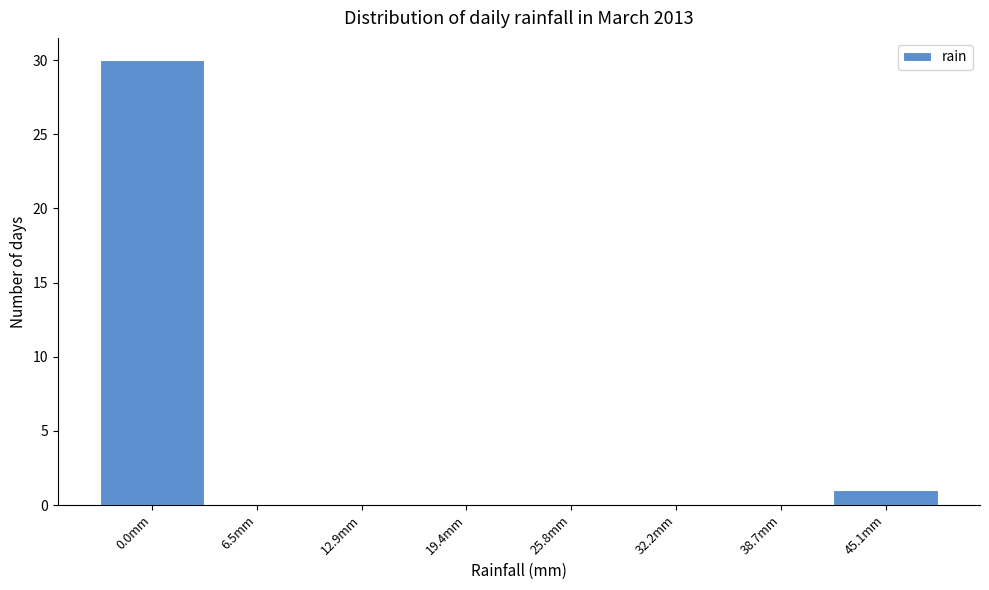

Reading left to right, extract all data points from this chart.

0.0mm=30	6.5mm=0	12.9mm=0	19.4mm=0	25.8mm=0	32.2mm=0	38.7mm=0	45.1mm=1